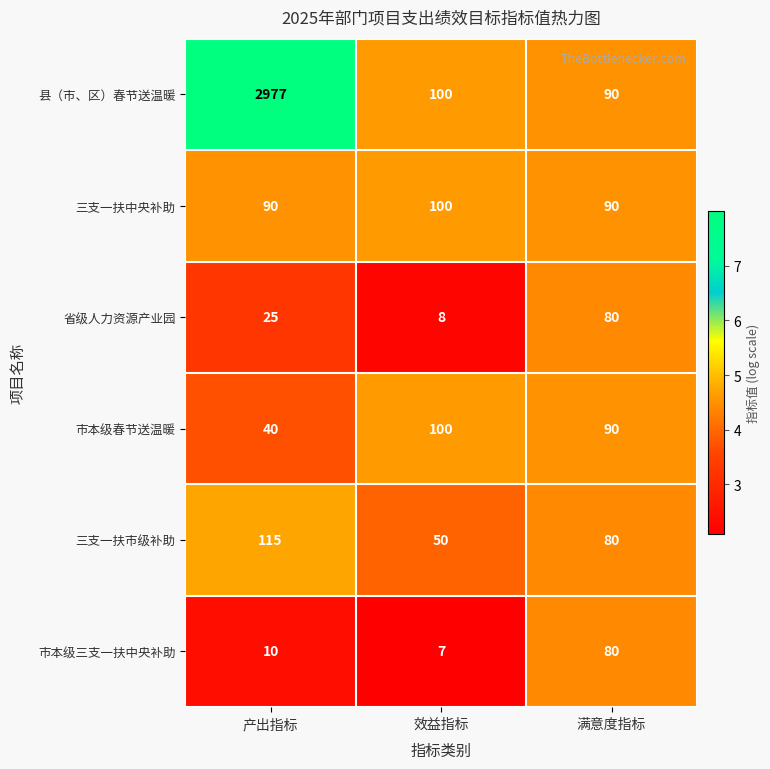

Rank the categories by 三支一扶中央补助 value from lowest to highest.

产出指标, 满意度指标, 效益指标